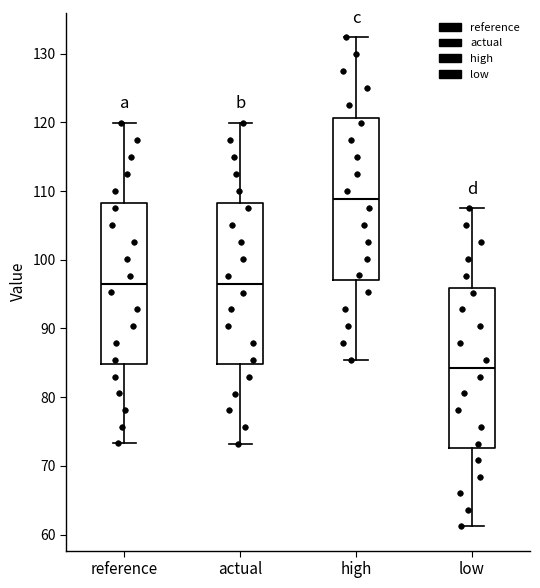

Reading left to right, transcribe this box plot: for each box, give where its median line is, the range the box spans, and where its two whiskers end, as read against the y-axis. The values are not printed on the chart, so give them approximately, as read against the axis.

reference: median 96, box 85 to 108, whiskers 73 to 120
actual: median 96, box 85 to 108, whiskers 73 to 120
high: median 109, box 97 to 121, whiskers 85 to 132
low: median 84, box 73 to 96, whiskers 61 to 108